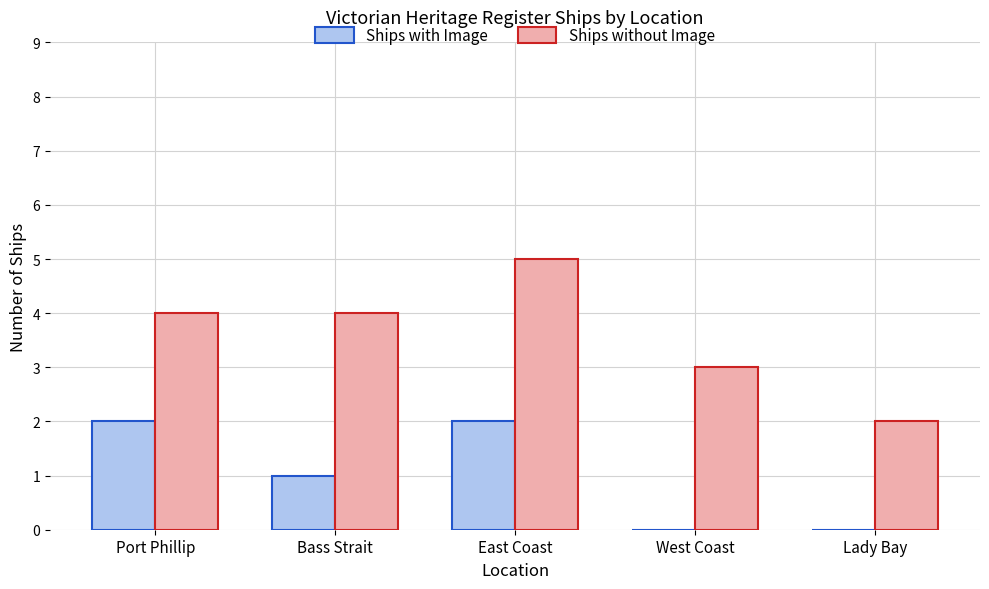

Which series has the largest total across all categories?

Ships without Image